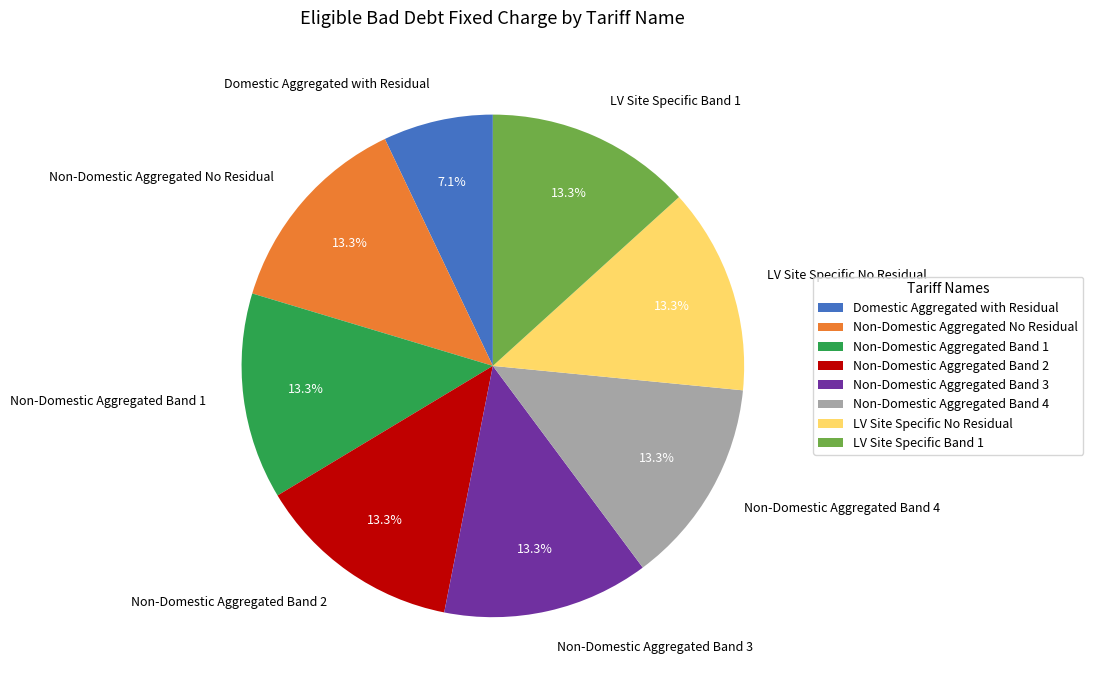

Which has a higher value, LV Site Specific Band 1 or Domestic Aggregated with Residual?

LV Site Specific Band 1